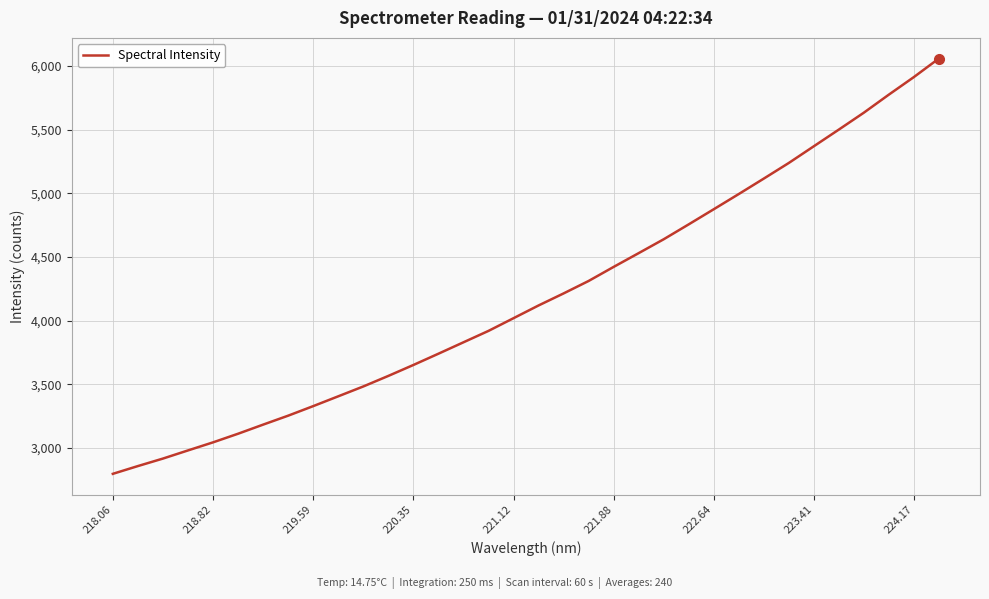

How many lines are shown in the chart?

1